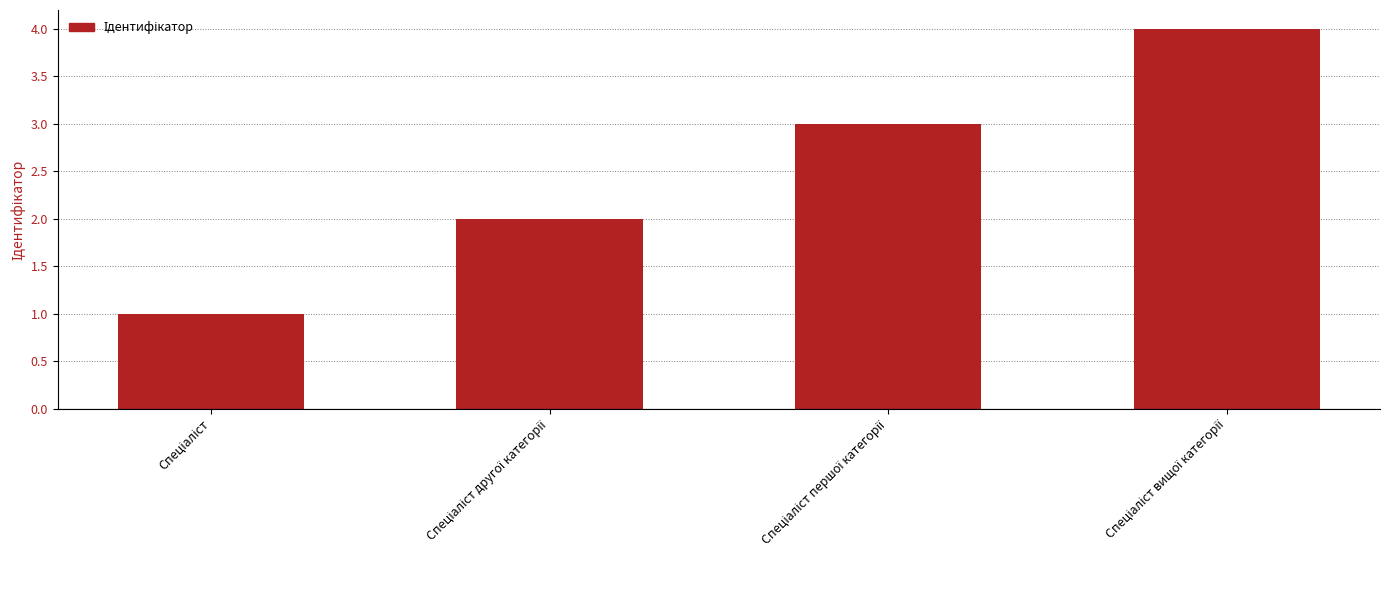

What is the difference between the maximum and minimum values?

3